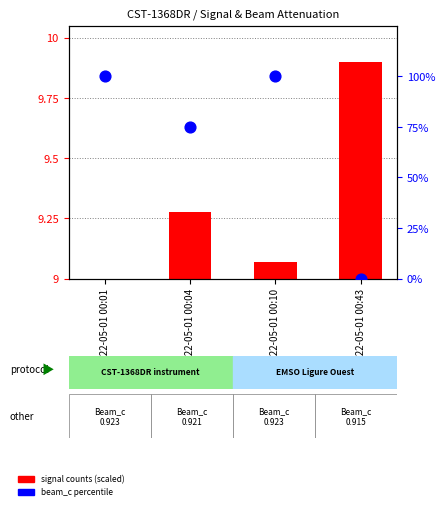

What are all the series names shown in the legend?

signal counts (scaled), beam_c percentile